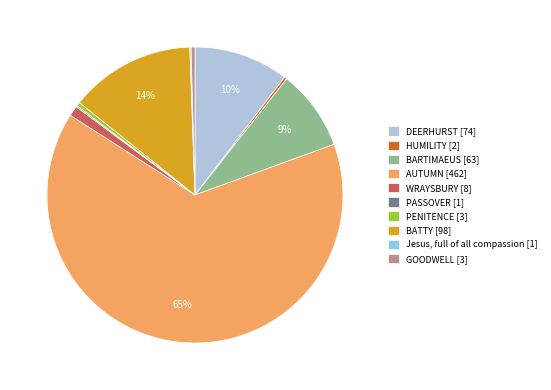

Is it true that HUMILITY is 0% of the pie?

True